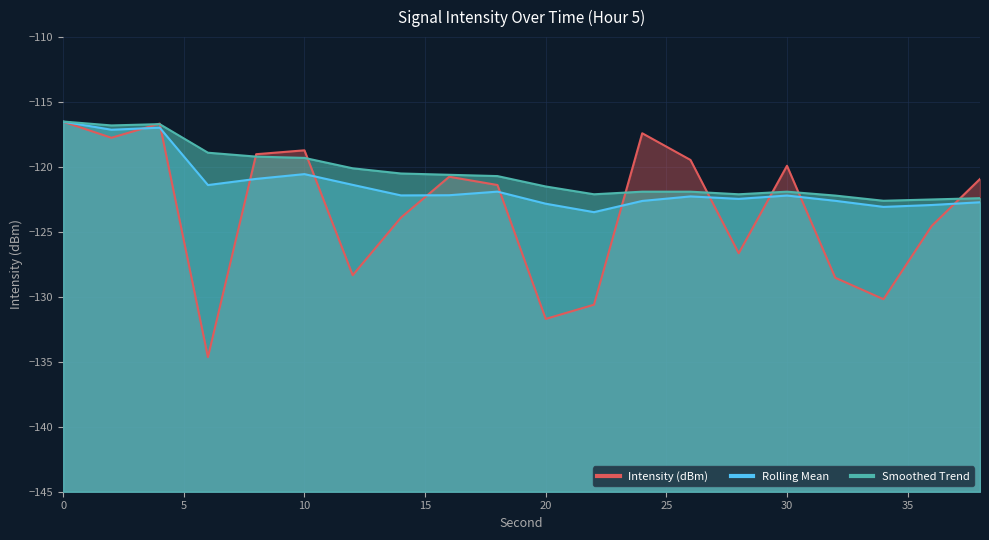

True or false: Smoothed Trend has a value of -122.1 at 28.

True